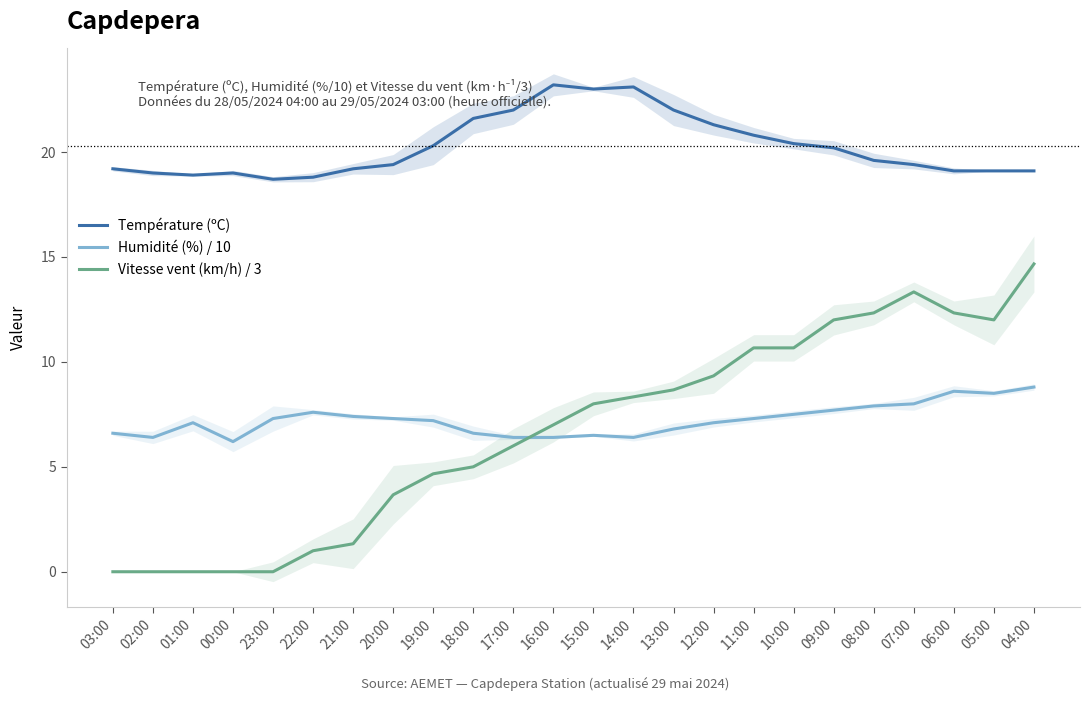

Between 19:00 and 13:00, which series saw the biggest shift?

Vitesse vent (km/h) / 3